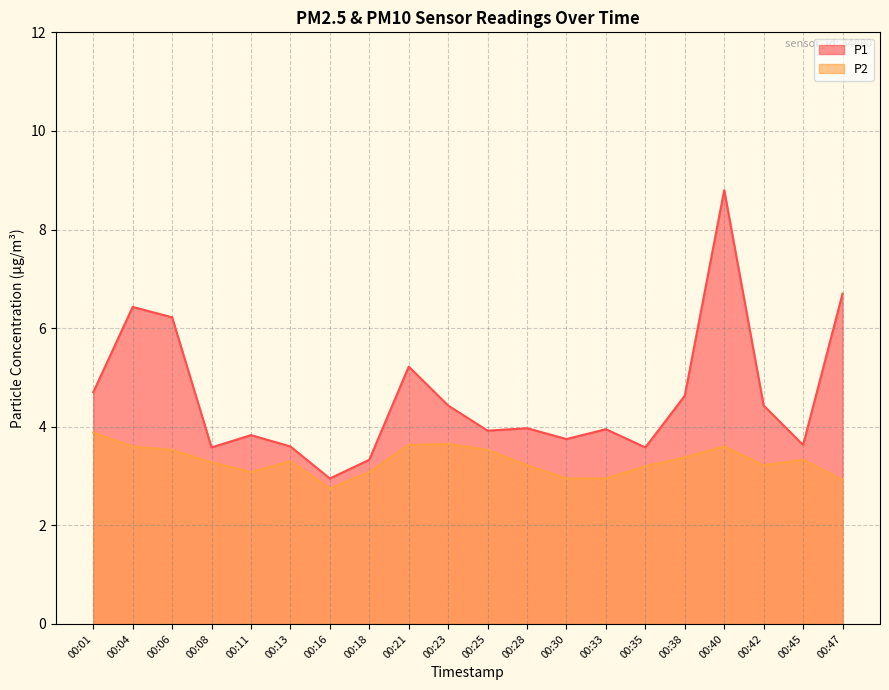

What is the lowest value of the P1 series?

3.0